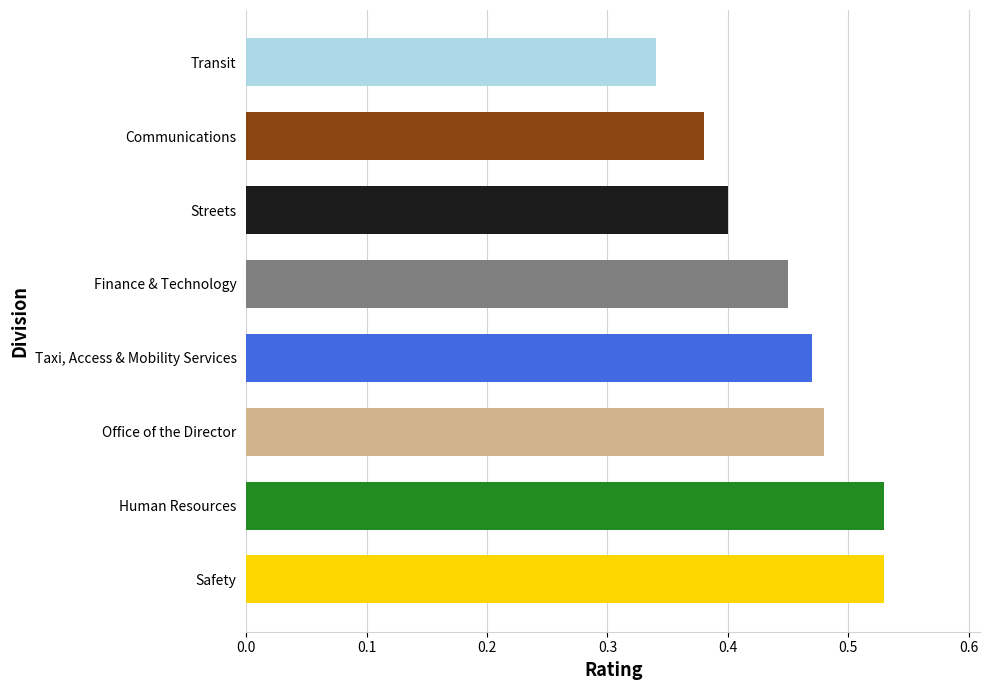

Where is the data nearest to the value 0?

Transit